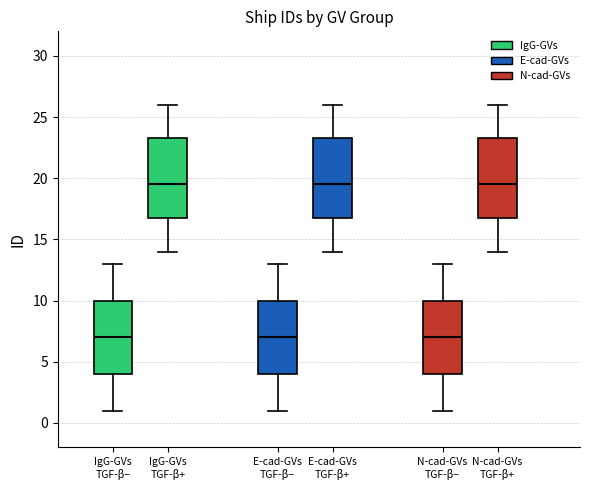

Reading left to right, read every box against the y-axis: the position of its median line, the range the box covers, and the ends of its whiskers. The values are not printed on the chart, so give them approximately, as read against the axis.

IgG-GVs TGF-β−: median 7.0, box 4.0 to 10.0, whiskers 1.0 to 13.0
IgG-GVs TGF-β+: median 19.5, box 17.0 to 23.5, whiskers 14.0 to 26.0
E-cad-GVs TGF-β−: median 7.0, box 4.0 to 10.0, whiskers 1.0 to 13.0
E-cad-GVs TGF-β+: median 19.5, box 17.0 to 23.5, whiskers 14.0 to 26.0
N-cad-GVs TGF-β−: median 7.0, box 4.0 to 10.0, whiskers 1.0 to 13.0
N-cad-GVs TGF-β+: median 19.5, box 17.0 to 23.5, whiskers 14.0 to 26.0